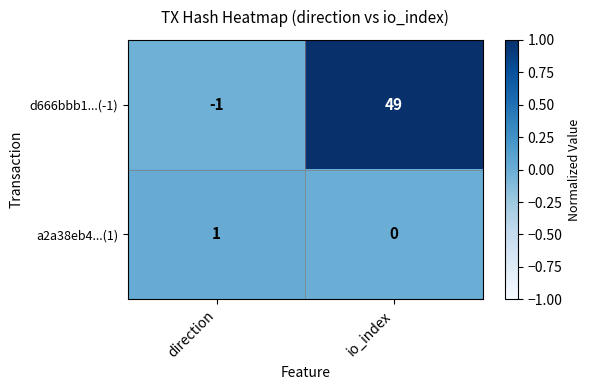

Where is a2a38eb4...(1) nearest to the value 0?

io_index